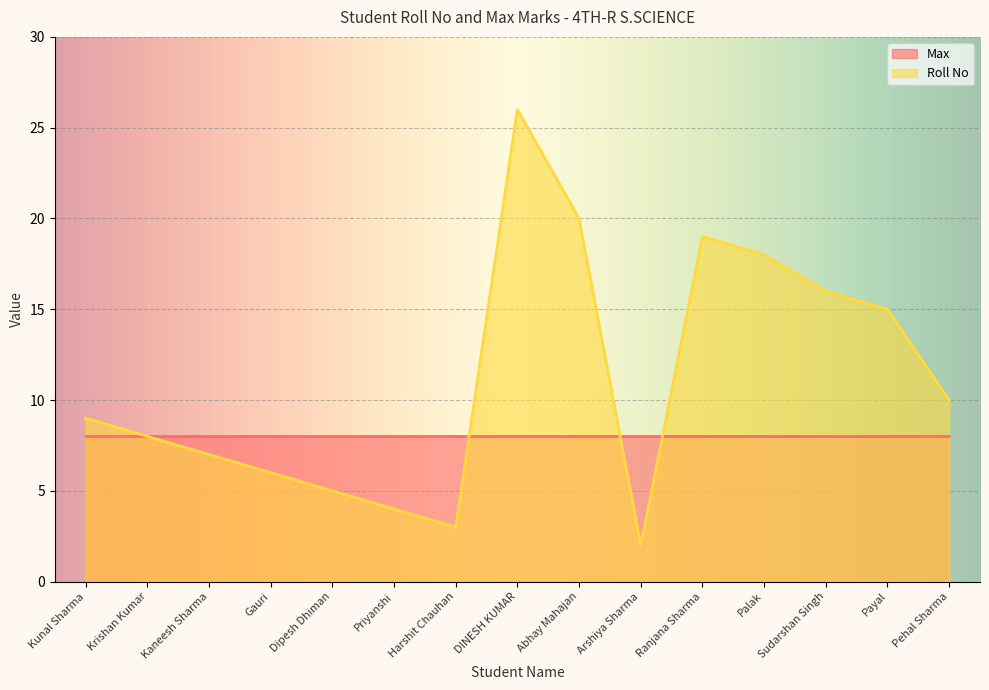

At which category does the data reach its first local peak?

DINESH KUMAR